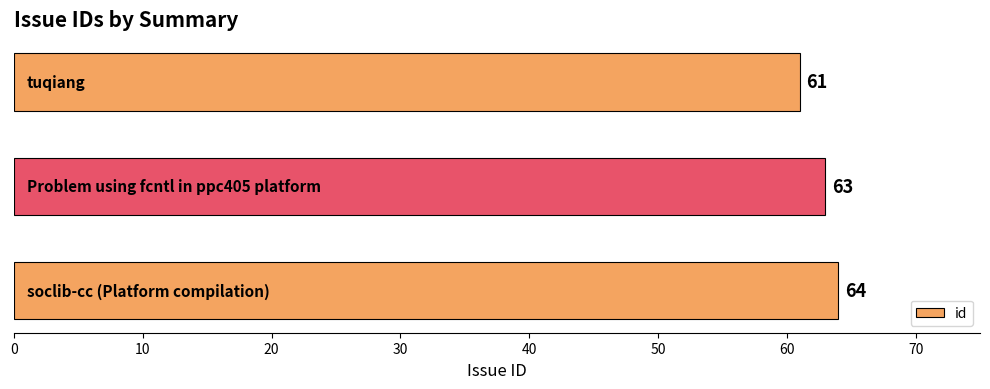

What is the maximum value shown in the chart?

64